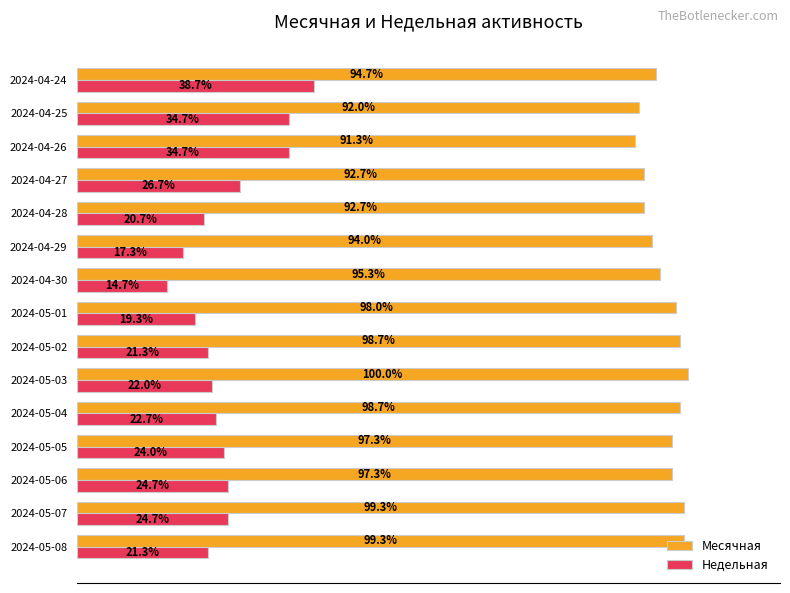

At which category does the chart reach its peak across all series?

2024-05-03